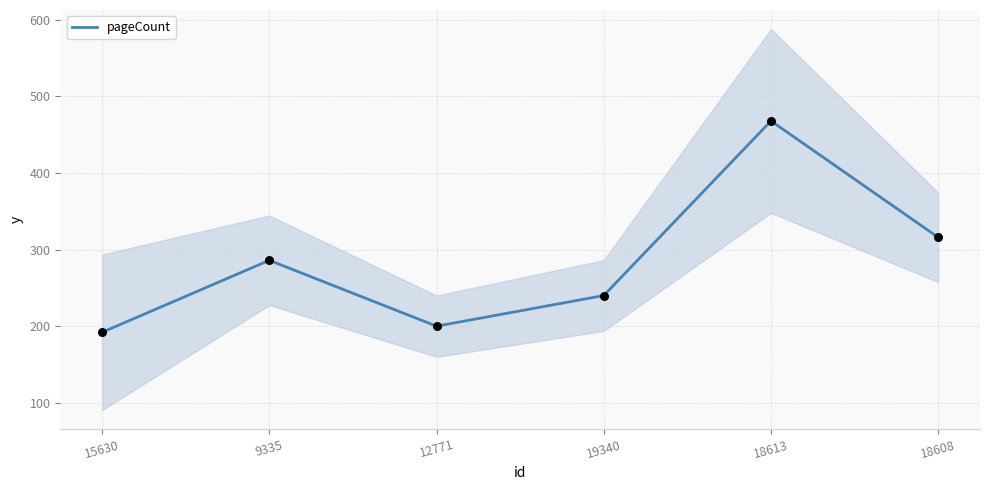

Which has a higher value, 19340 or 18613?

18613